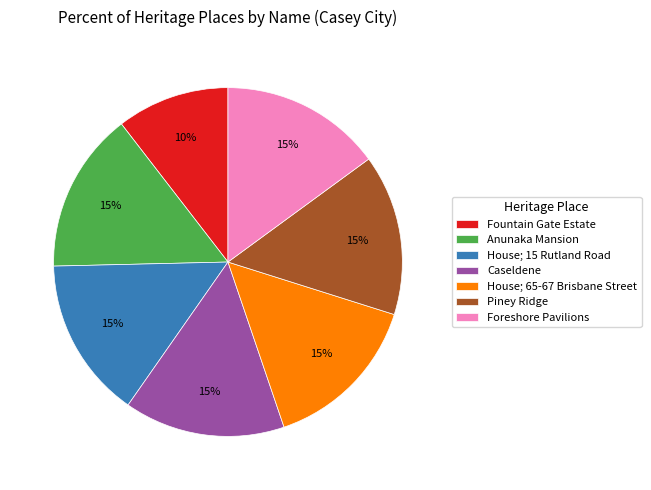

How many slices are in this pie chart?

7